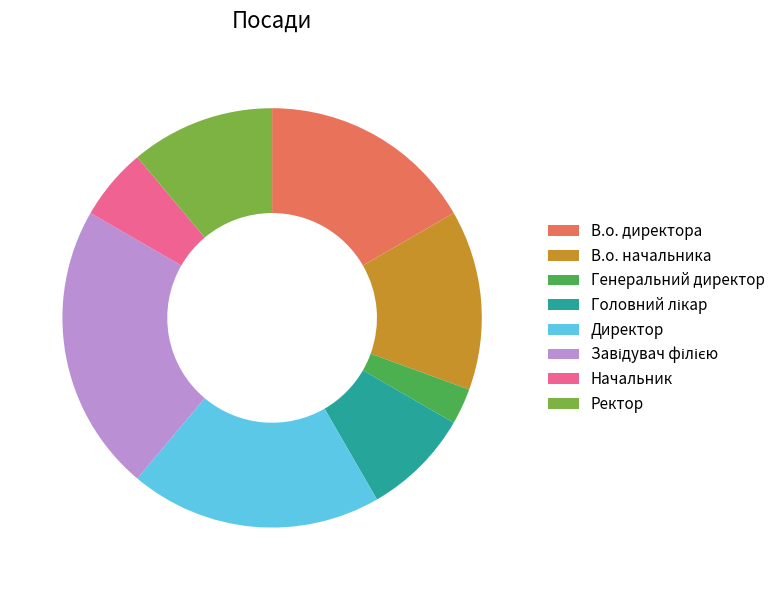

What is the smallest slice in the pie chart?

Генеральний директор